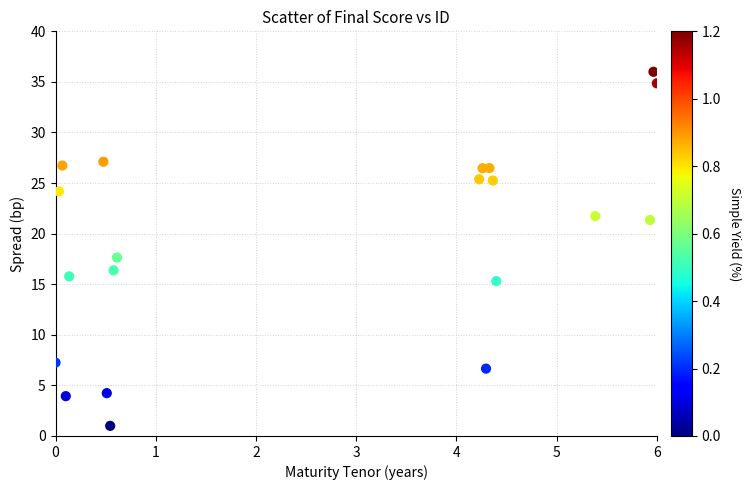

What is the range of X values (max minus min)?

6.0